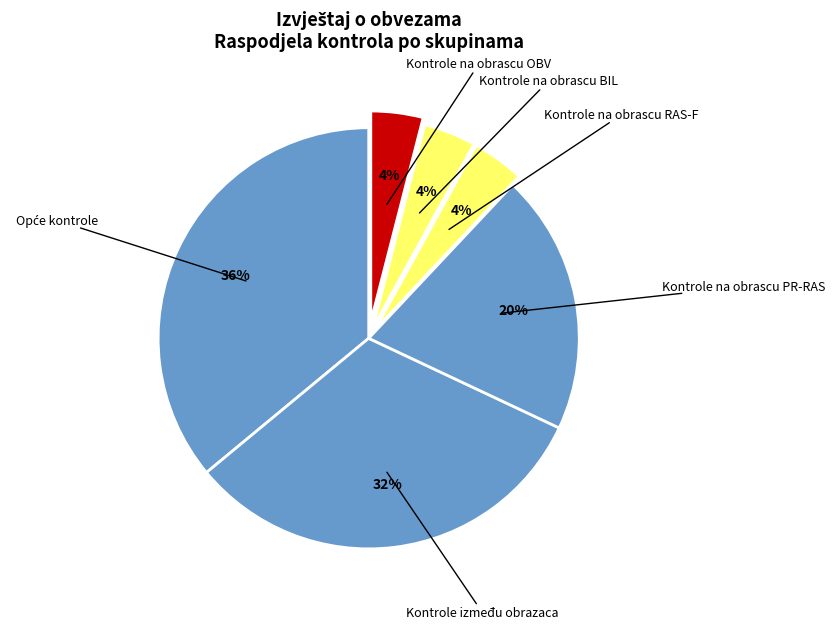

To the nearest percent, what is the combined percentage of Kontrole na obrascu BIL and Kontrole na obrascu OBV?

8%